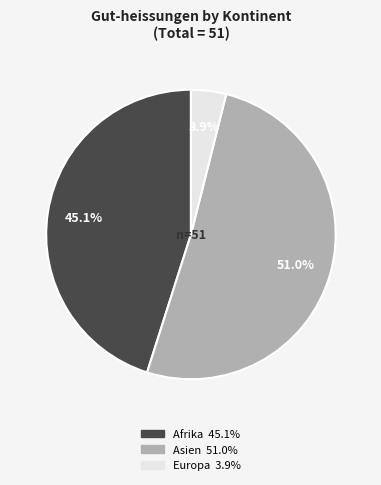

What percentage is the Europa slice, to the nearest percent?

4%